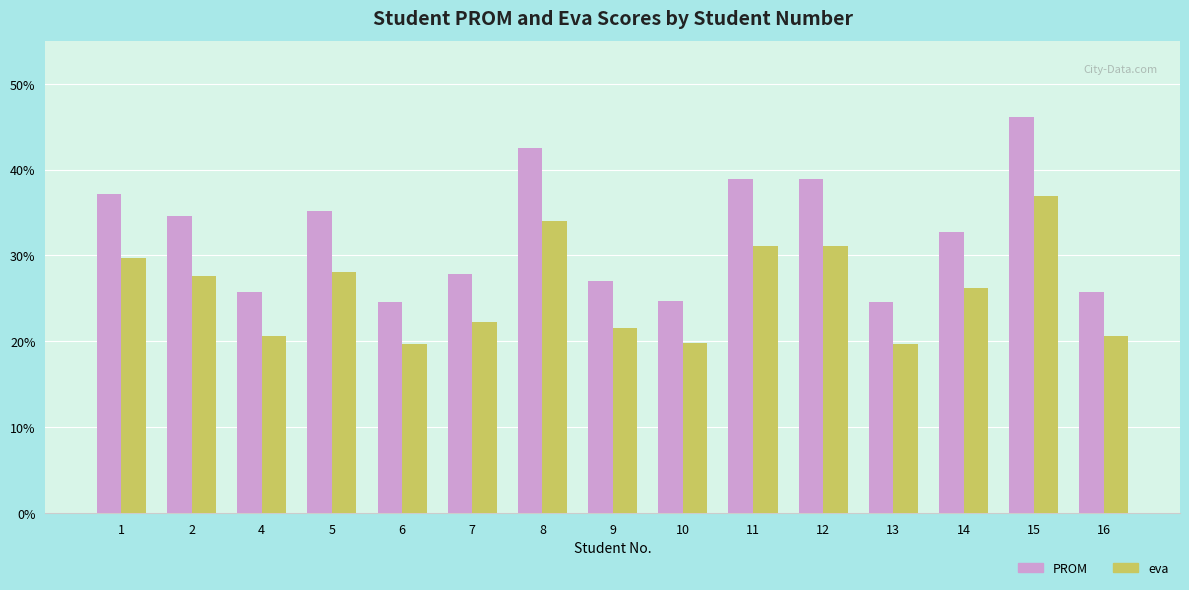

Is it true that PROM equals 62.3 at 5?

False